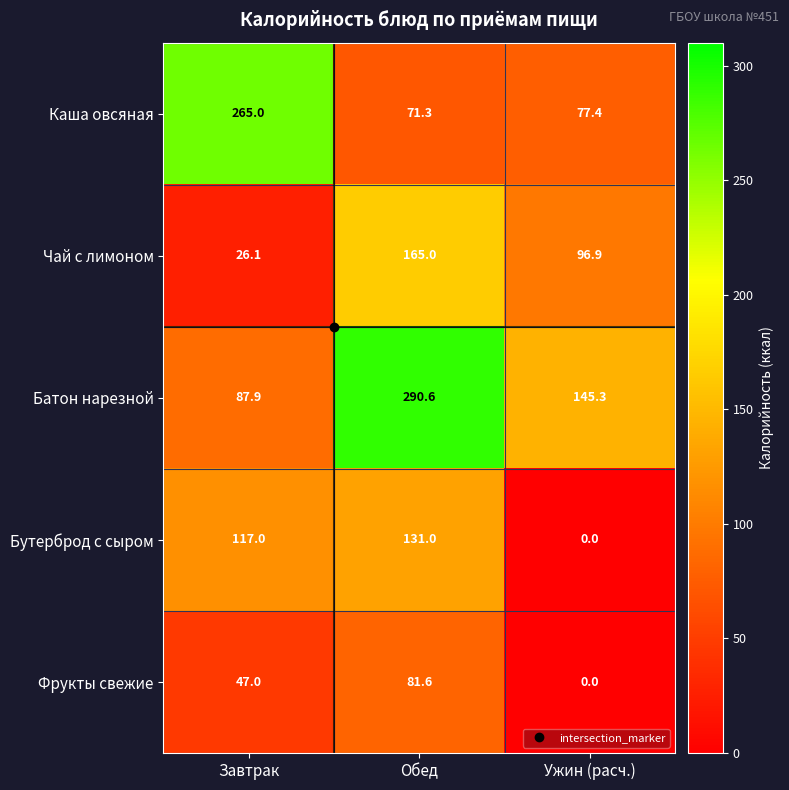

Rank the series at Завтрак from lowest to highest value.

Чай с лимоном, Фрукты свежие, Батон нарезной, Бутерброд с сыром, Каша овсяная